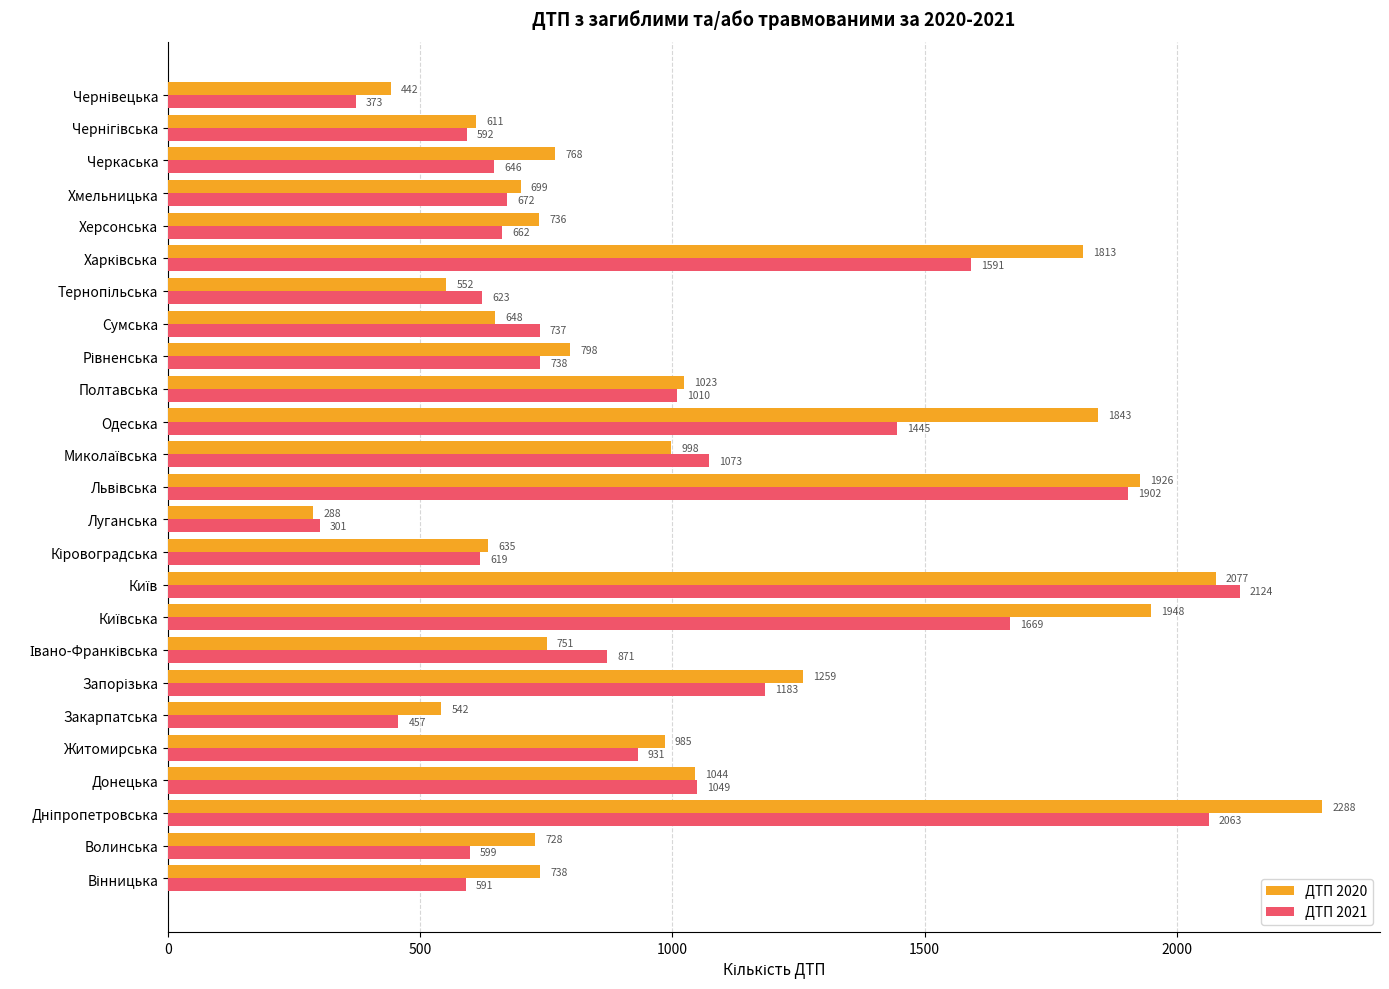

What is the minimum value shown in the chart?

288